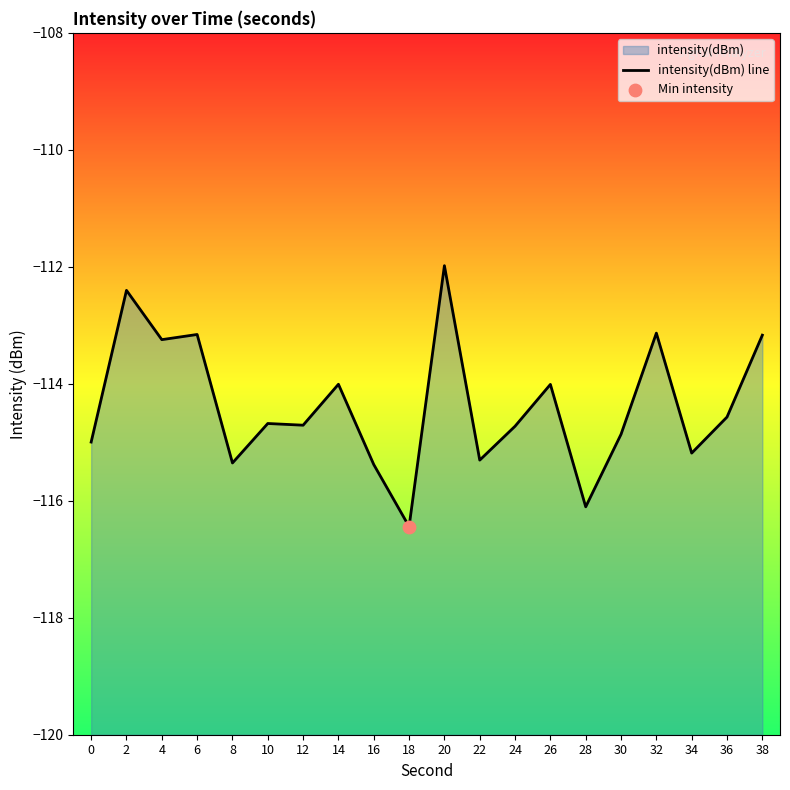

What is the change in value from 0 to 16?

-0.4